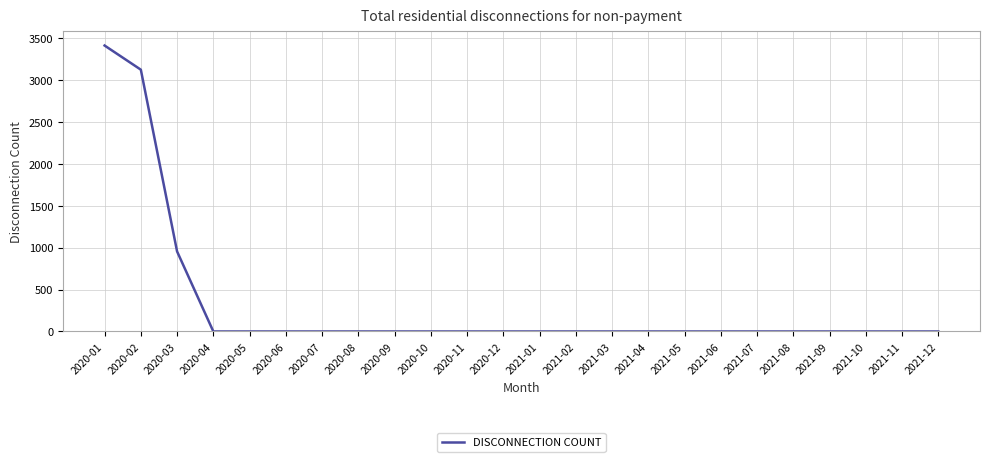

Reading left to right, extract all data points from this chart.

2020-01=3409	2020-02=3121	2020-03=954	2020-04=0	2020-05=0	2020-06=0	2020-07=0	2020-08=0	2020-09=0	2020-10=0	2020-11=0	2020-12=0	2021-01=0	2021-02=0	2021-03=0	2021-04=0	2021-05=0	2021-06=0	2021-07=0	2021-08=0	2021-09=0	2021-10=0	2021-11=0	2021-12=0